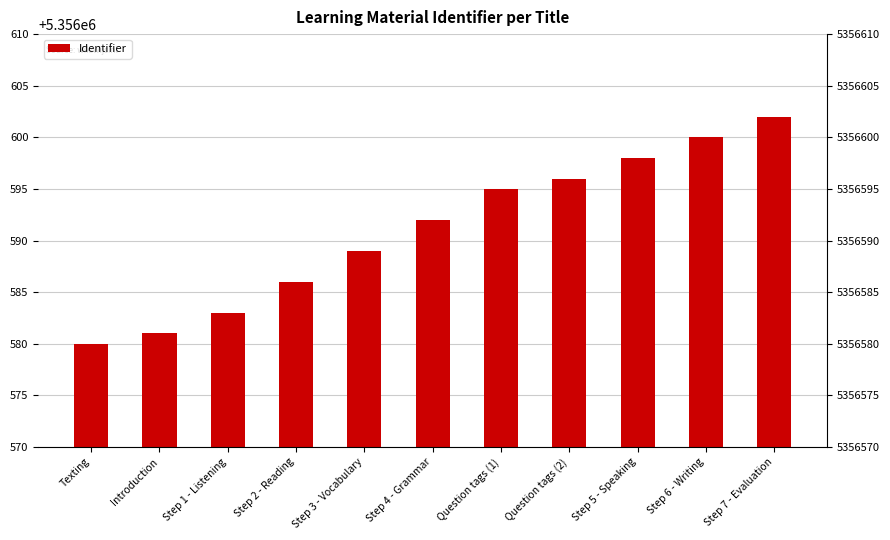

How many values exceed 5356592?

5